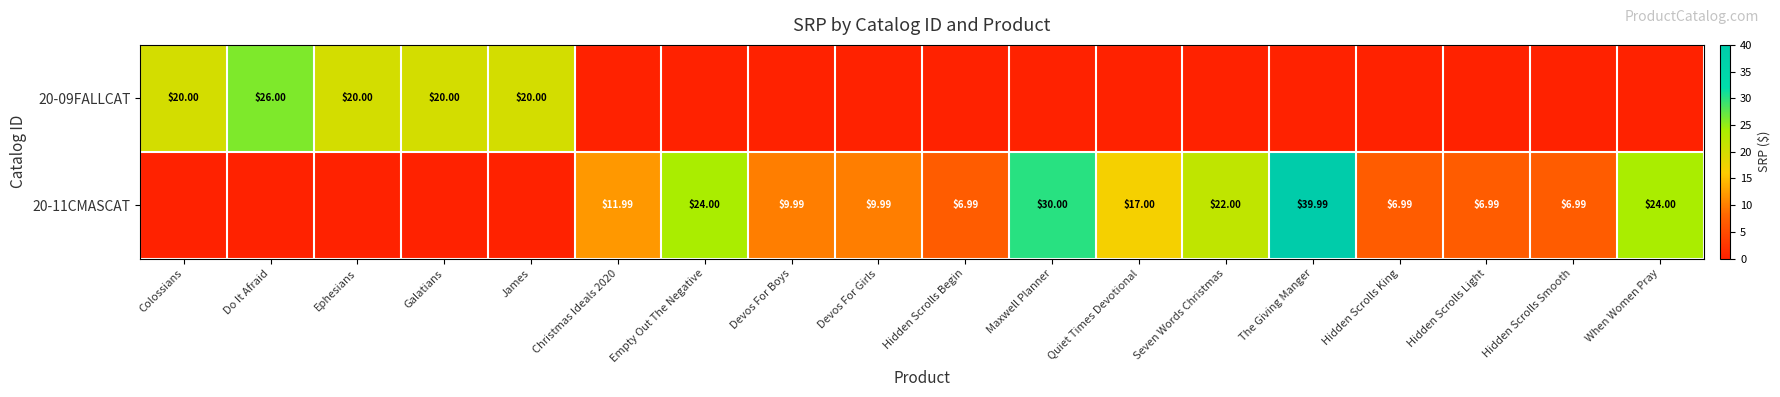

At which label does 20-09FALLCAT reach its peak?

Do It Afraid